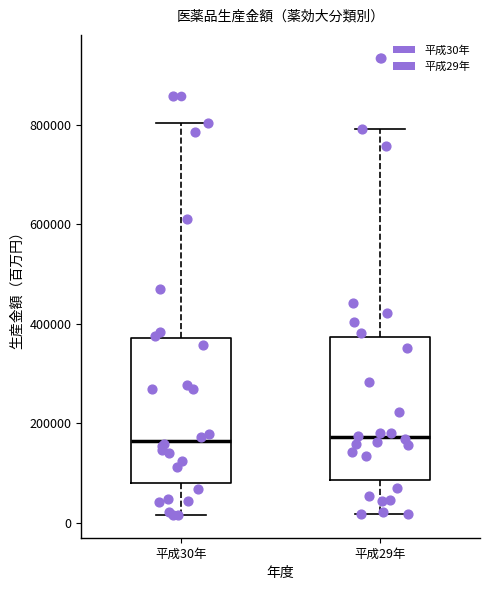

Where does the upper whisker of the box for 平成30年 end on the y-axis? The values are not printed on the chart, so give them approximately, as read against the axis.

800000